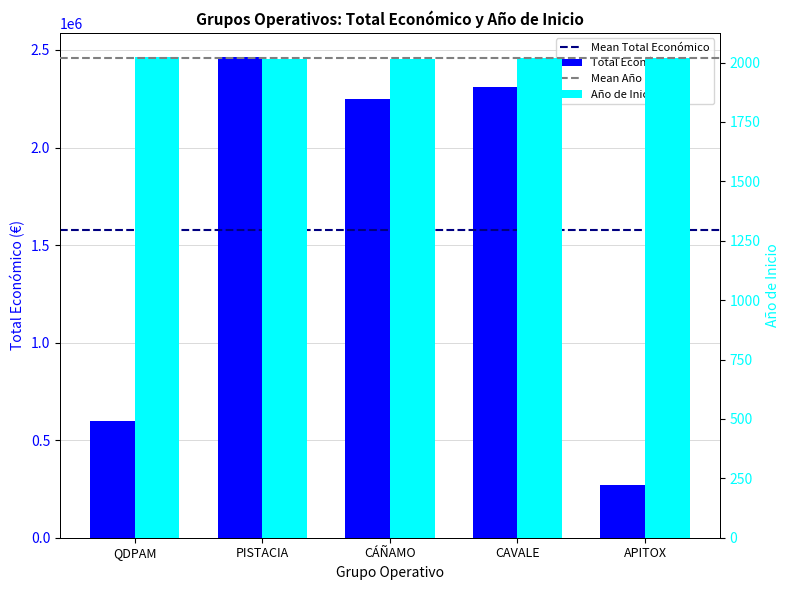

How many Año de inicio values are between 2017 and 2018?

4